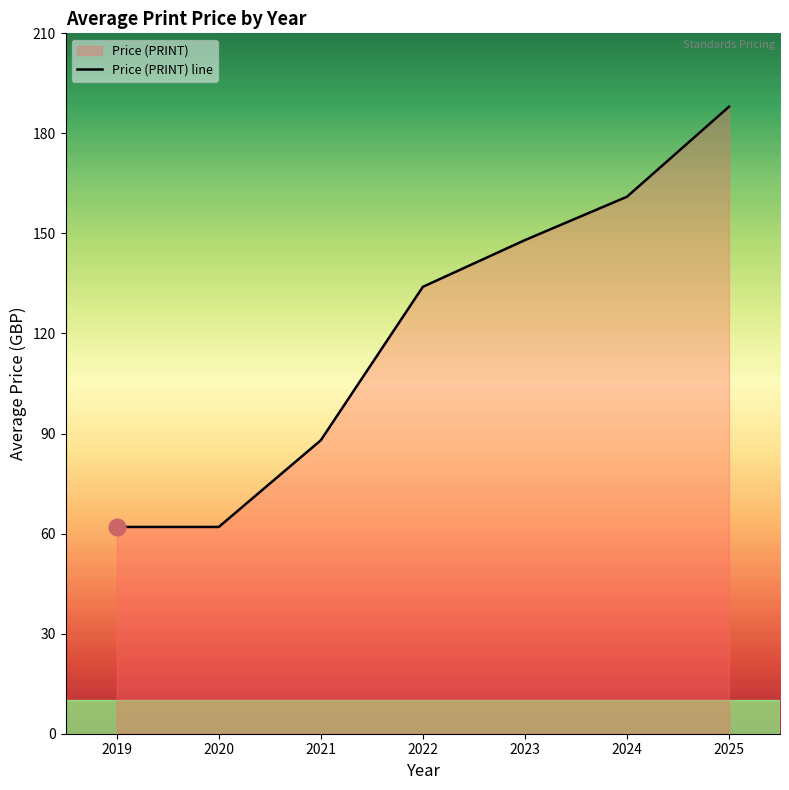

The value at 2021 is 43. True or false?

False